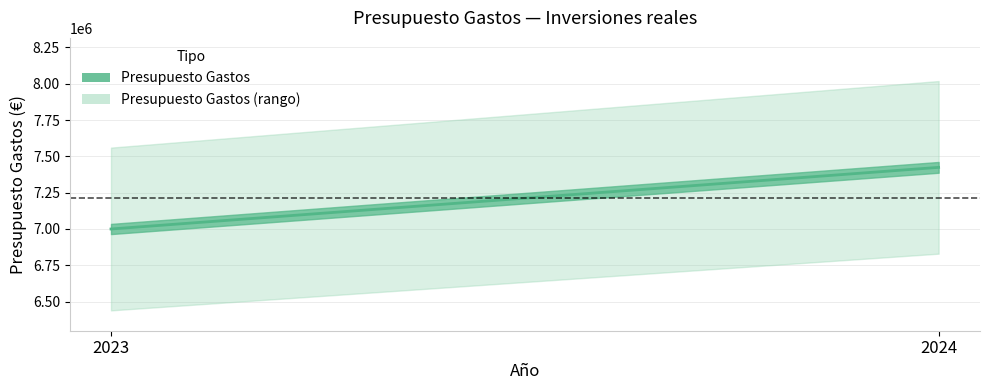

Rank the categories by value from highest to lowest.

2024, 2023